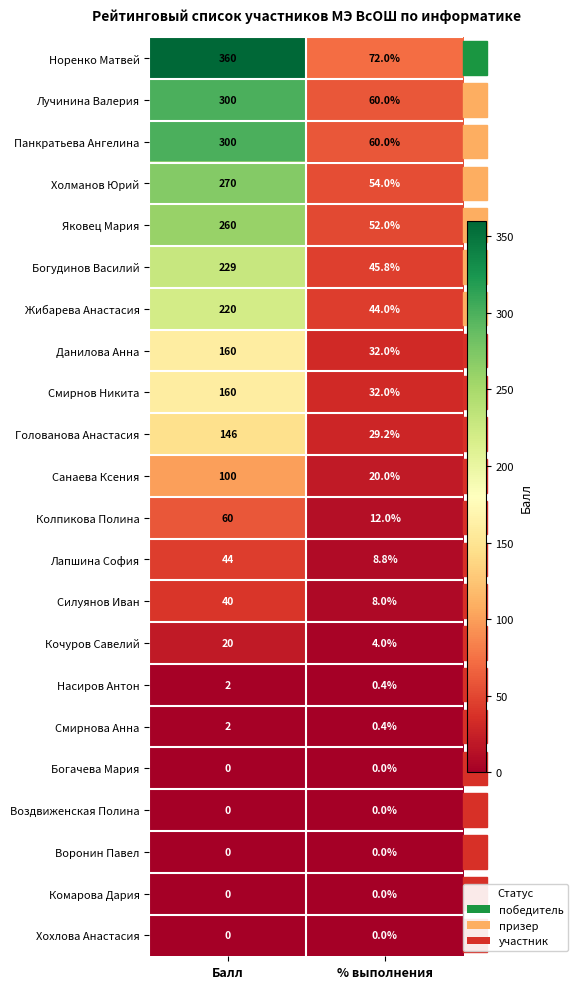

Is the value of Кочуров Савелий at % выполнения greater than the value of Санаева Ксения at % выполнения?

No